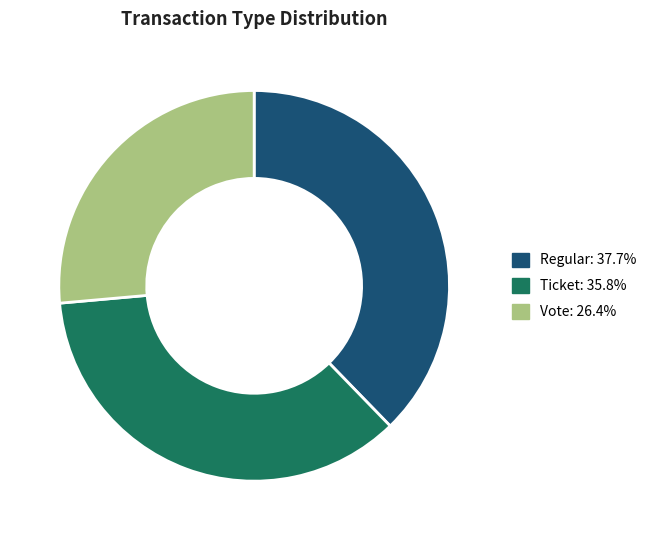

What is the ratio of the value at Ticket: 35.8% to the value at Vote: 26.4%?

1.4